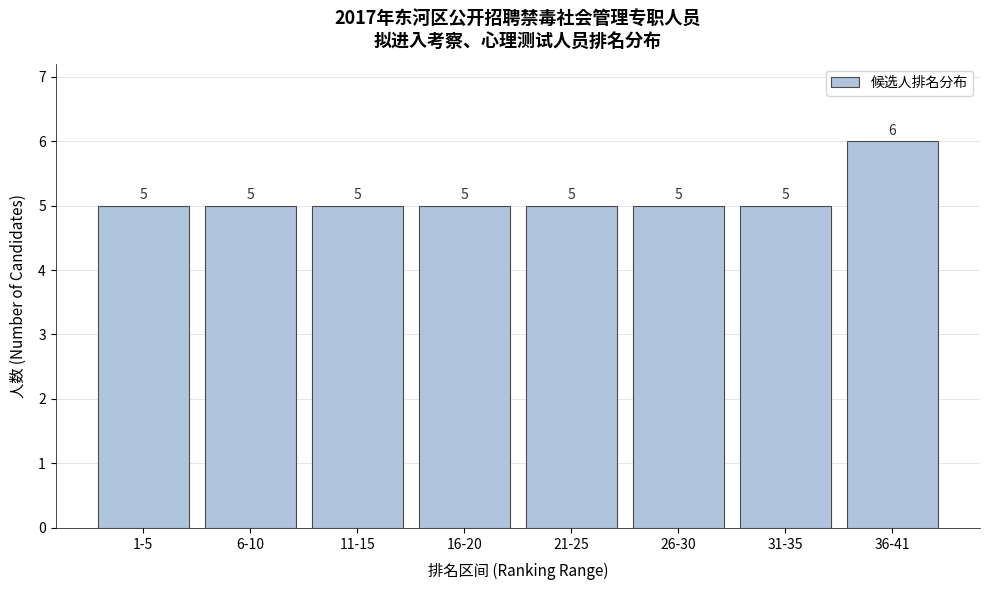

Reading left to right, transcribe all the data shown in this chart.

1-5=5	6-10=5	11-15=5	16-20=5	21-25=5	26-30=5	31-35=5	36-41=6